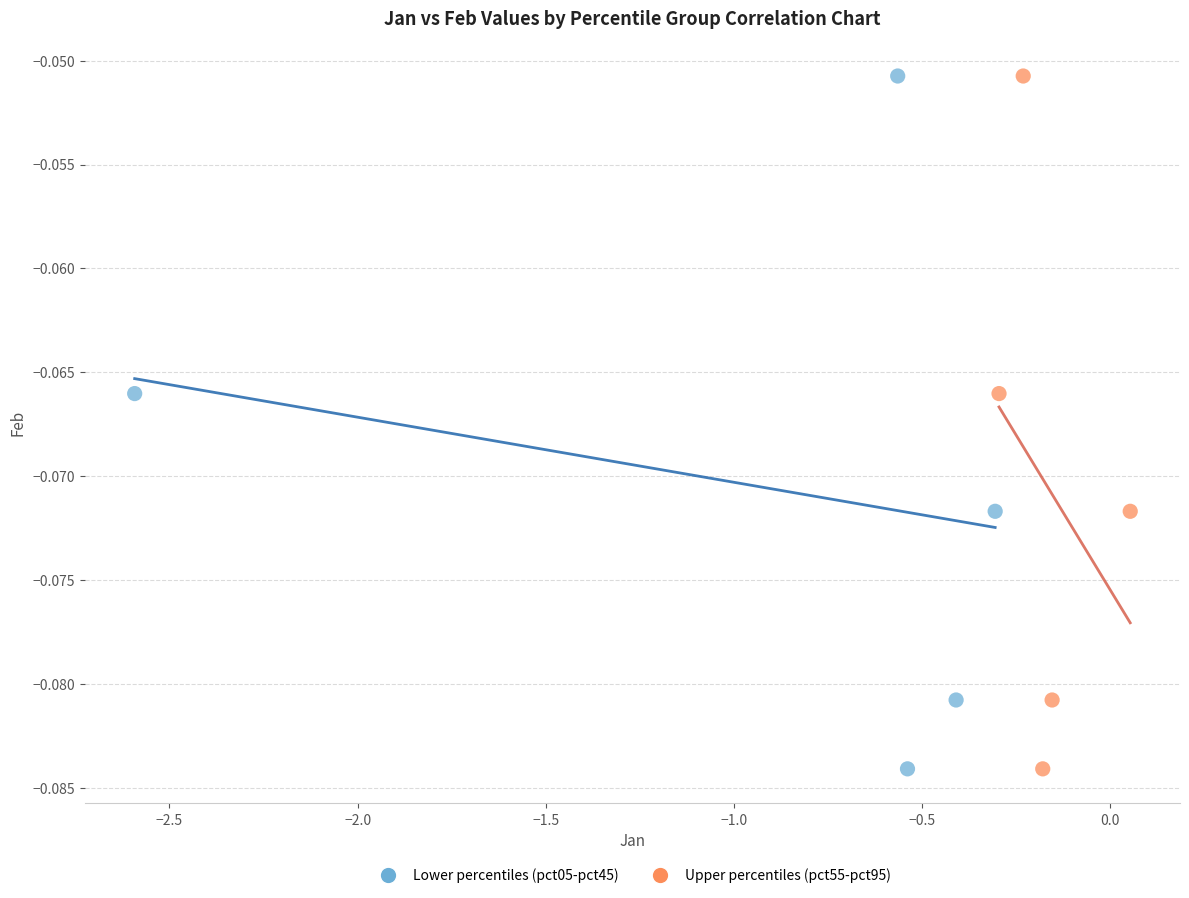

What are all the series names shown in the legend?

Lower percentiles (pct05-pct45), Upper percentiles (pct55-pct95)